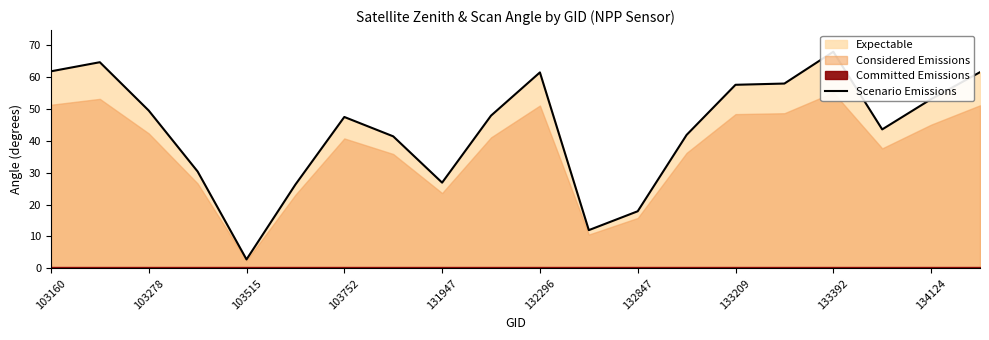

What is the smallest value displayed?

2.8